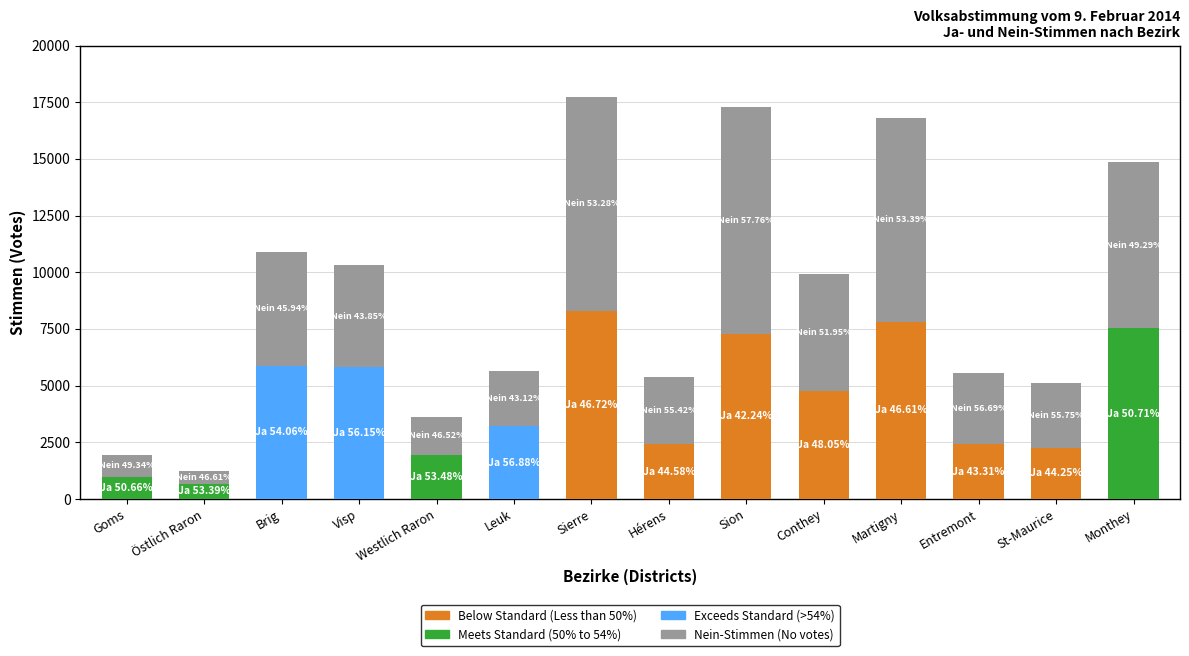

Which category has the lowest value in the Ja series?

Östlich Raron